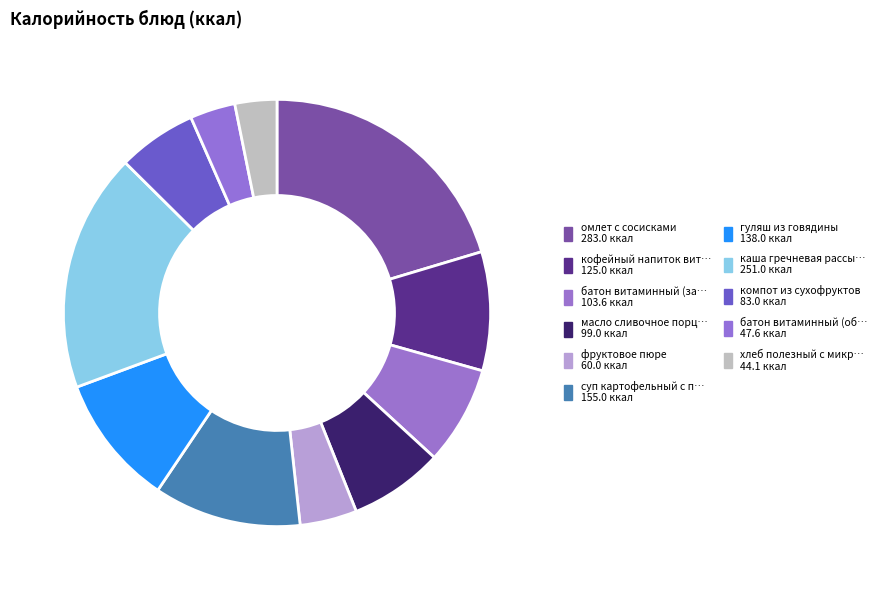

Which slice is the largest?

омлет с сосисками